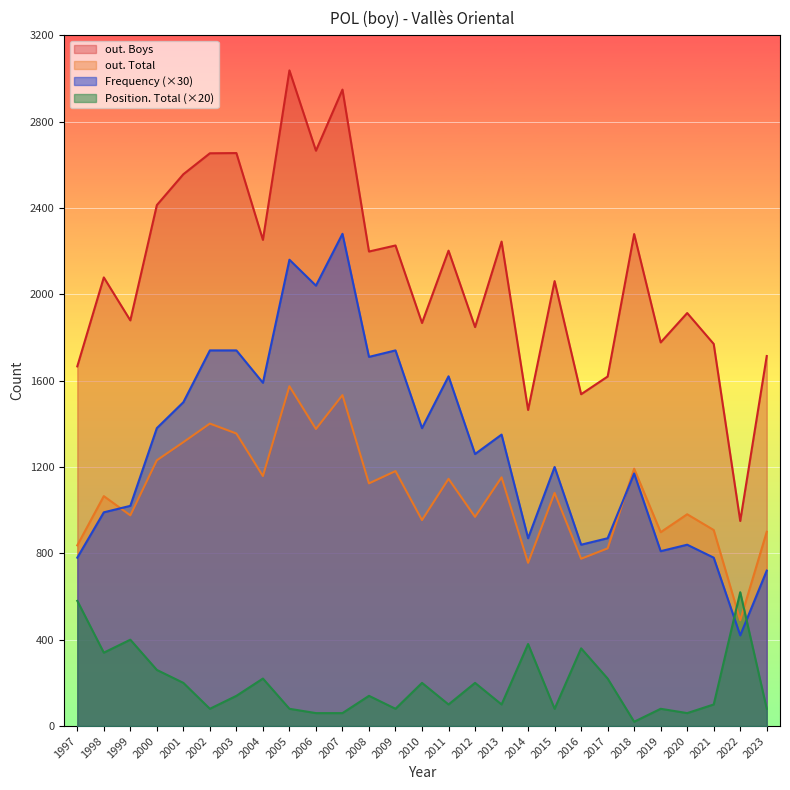

At how many categories does at least one series exceed 2165?

13